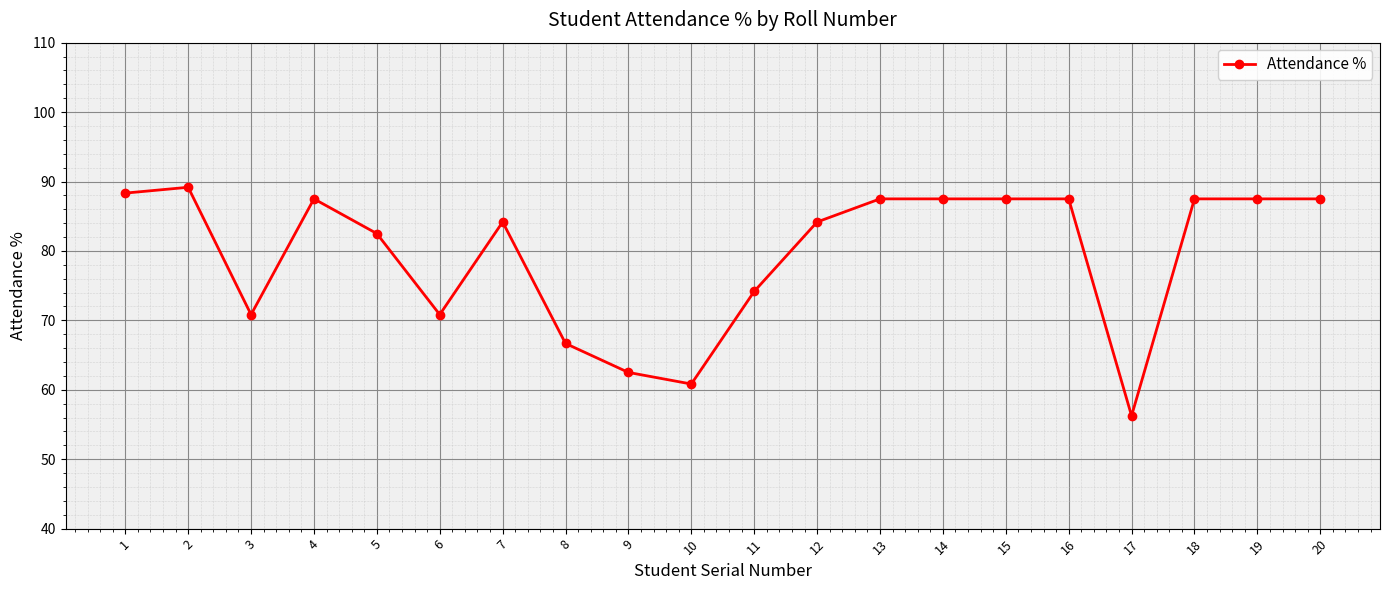

What is the difference between the second highest and second lowest values?

27.5